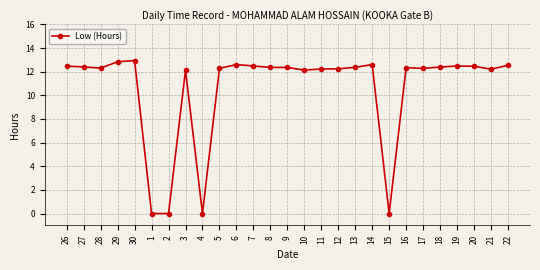

What is the difference between the maximum and minimum values?

12.9